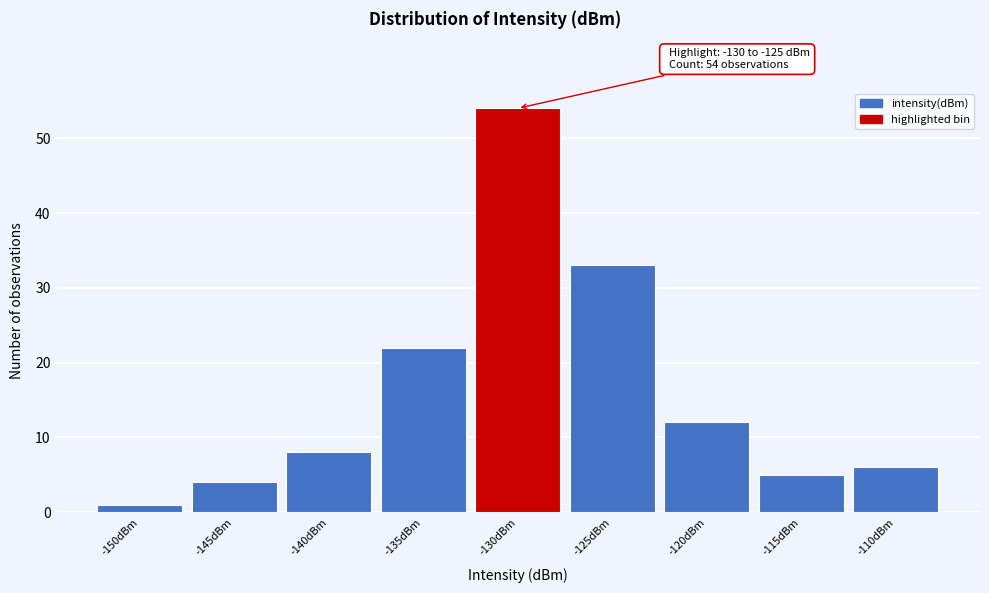

Reading left to right, transcribe all the data shown in this chart.

1	4	8	22	54	33	12	5	6